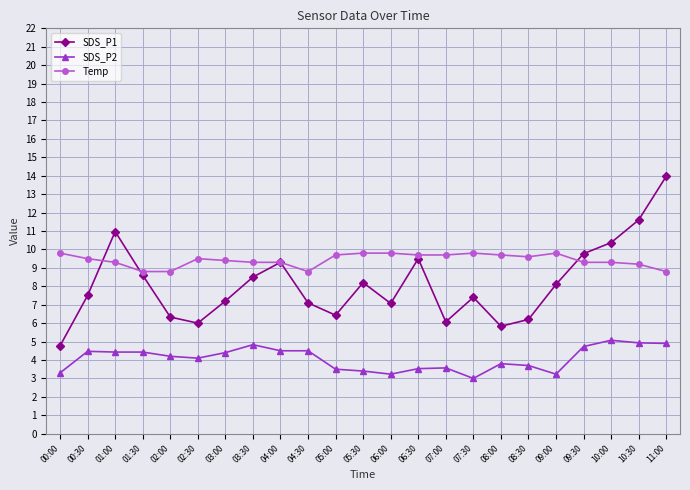

At which category does SDS_P1 reach its first local valley?

02:30